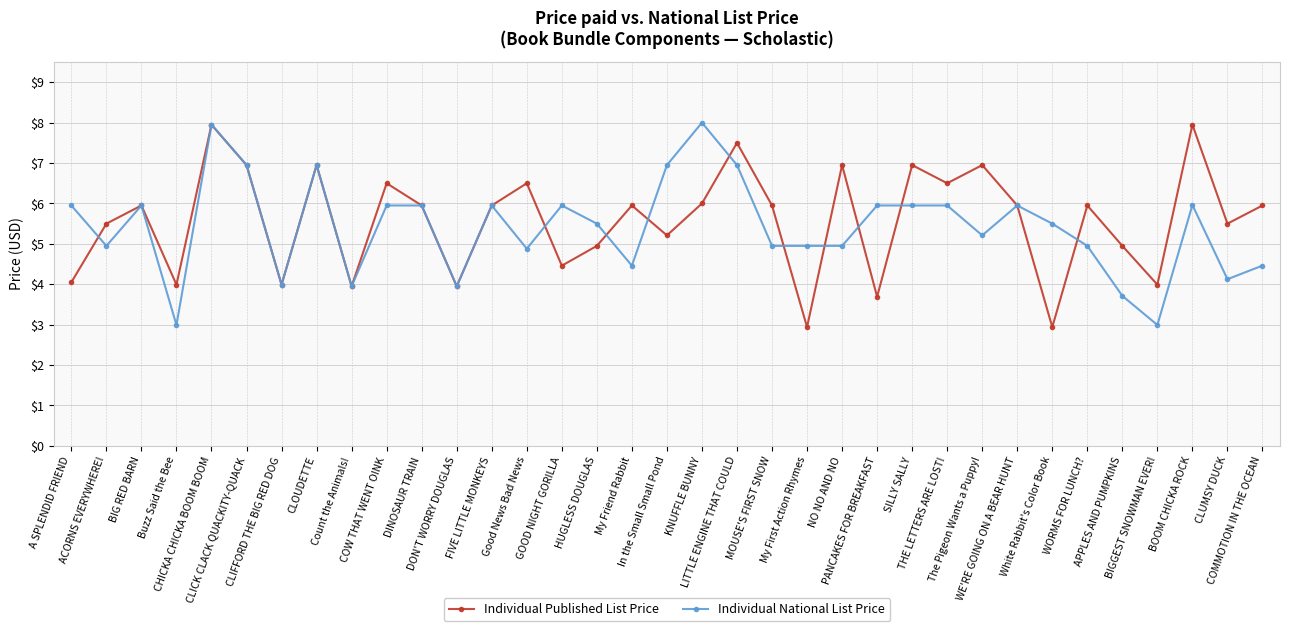

Rank the series by their average value, from highest to lowest.

Individual Published List Price, Individual National List Price